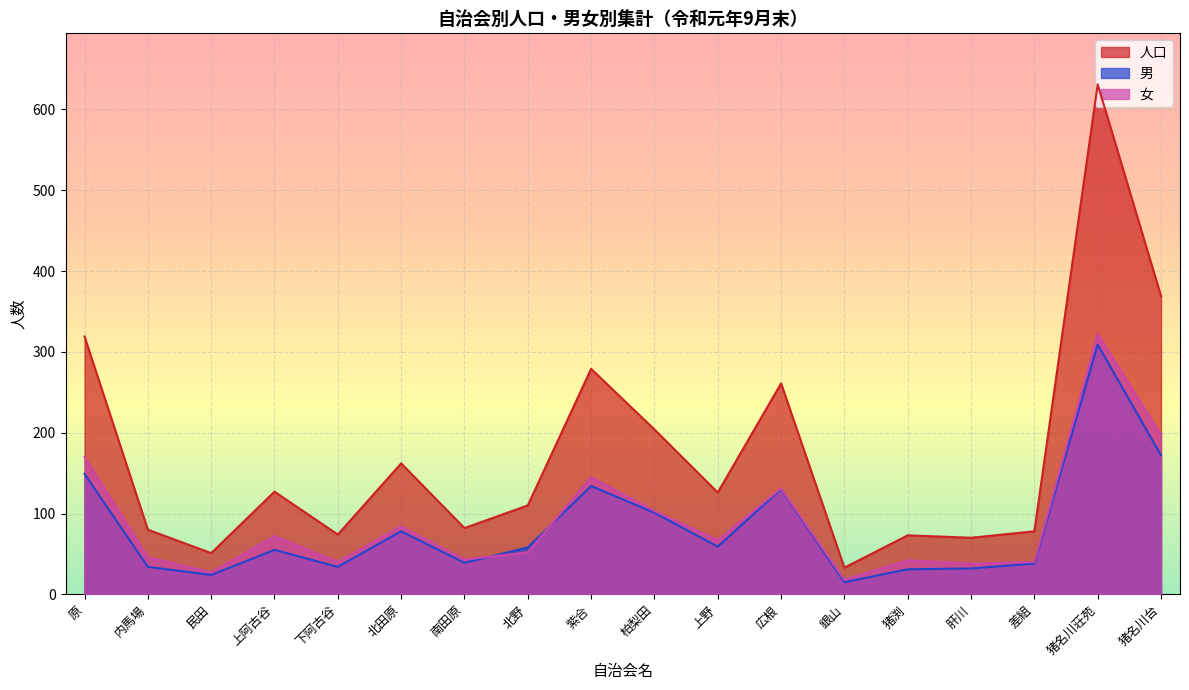

Where does the 男 series first go above 58?

原